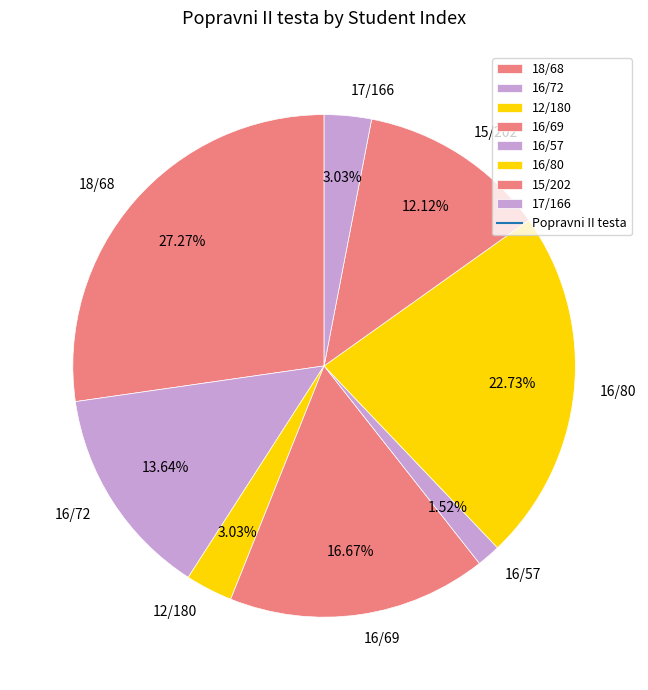

Which has a higher value, 16/57 or 16/80?

16/80